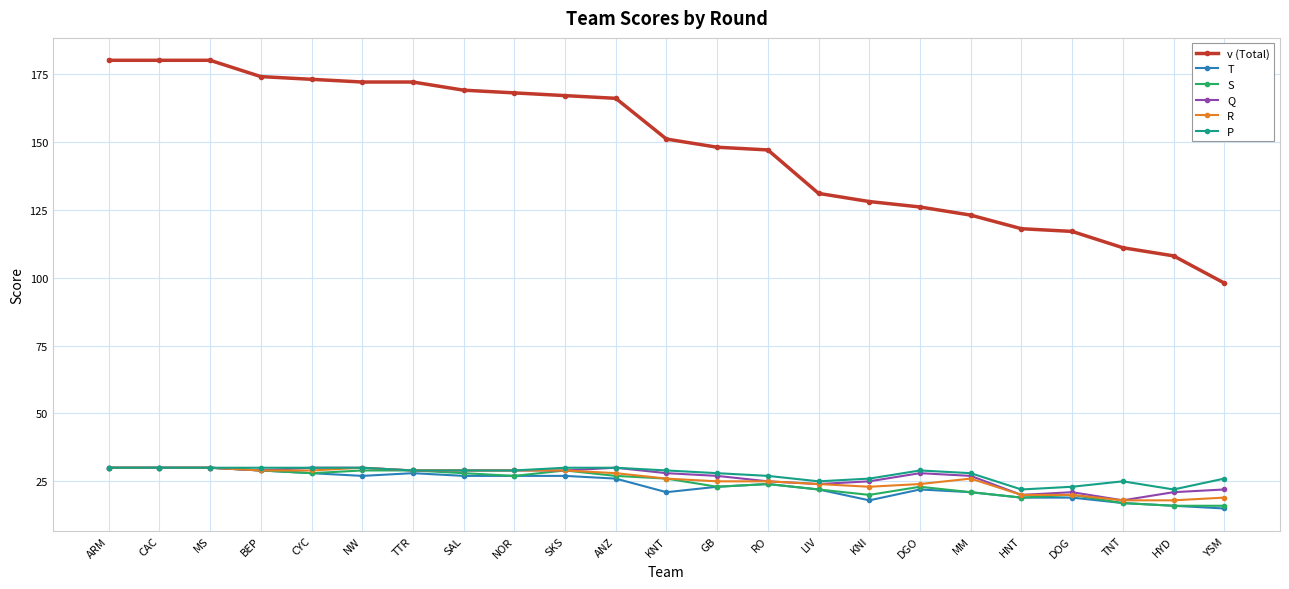

True or false: T has more than 0 interior local peaks.

True